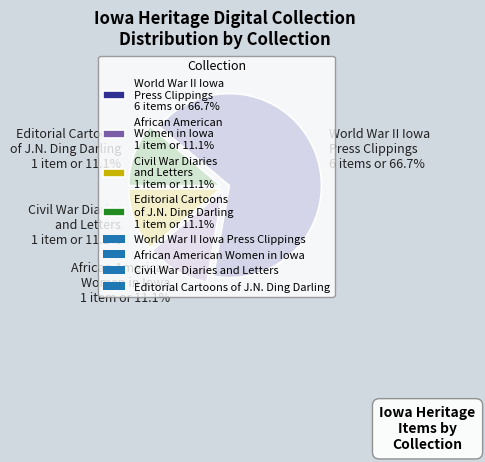

To the nearest percent, what is the average slice percentage?

25%